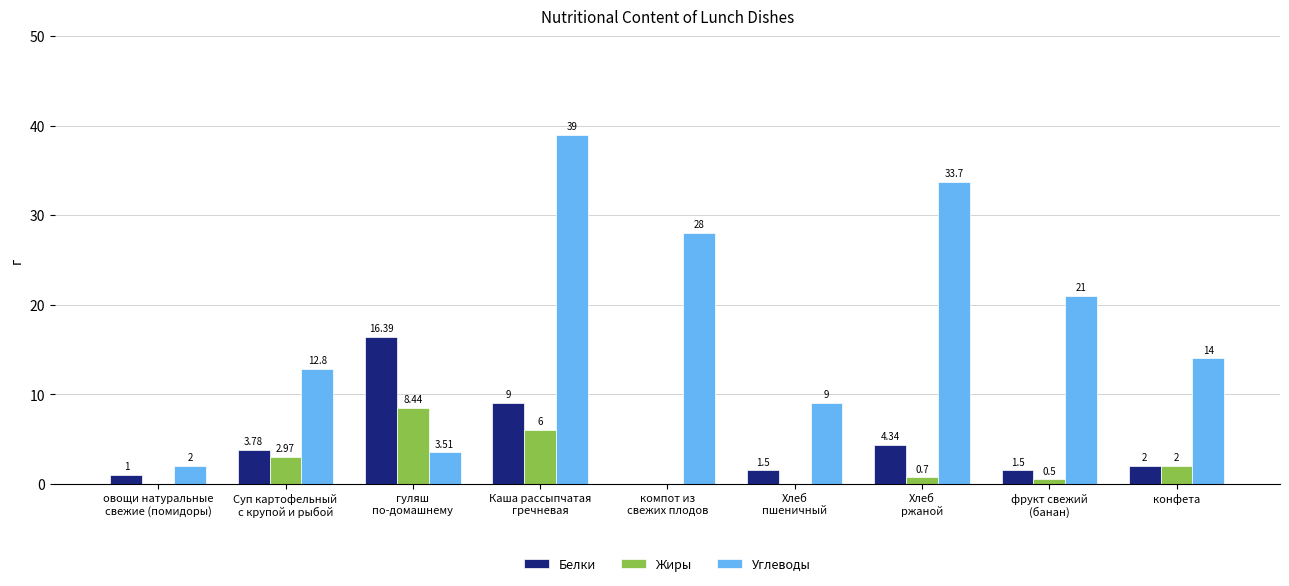

At which label is Углеводы closest to 20?

фрукт свежий
(банан)